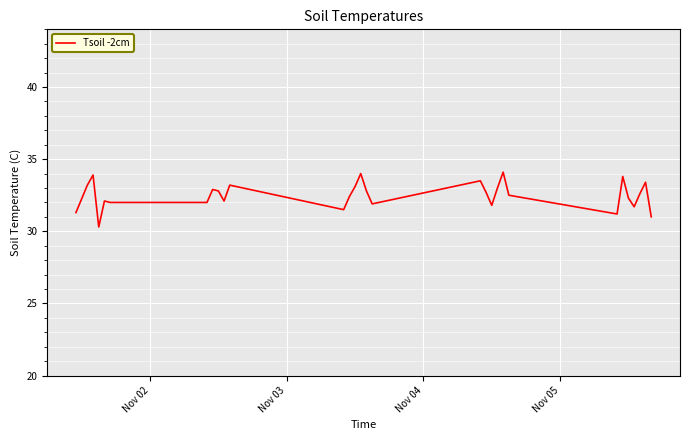

What is the greatest value displayed?

34.1